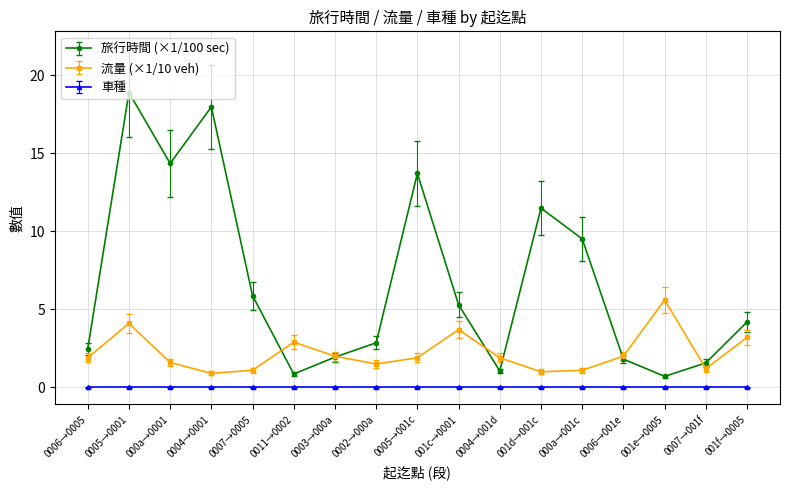

True or false: 車種 and 旅行時間 (×1/100 sec) intersect in this chart.

False